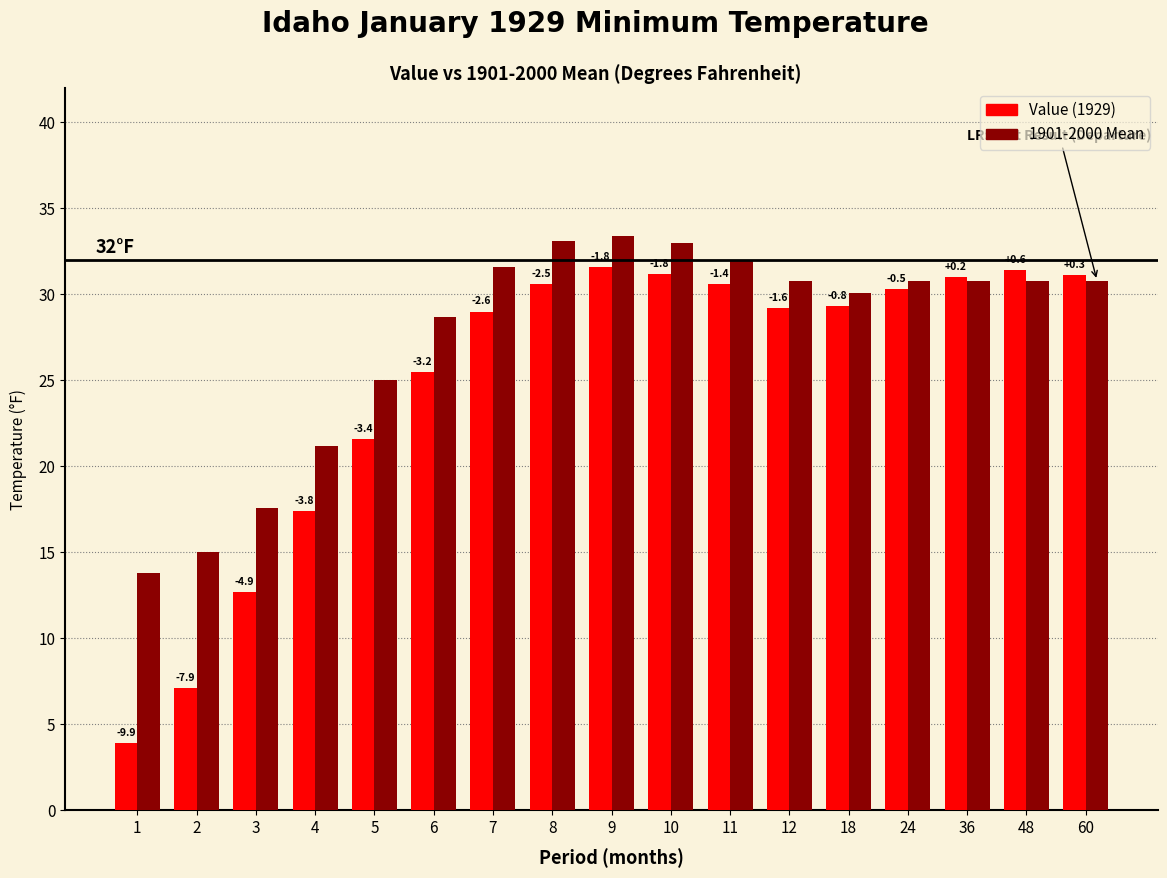

What is the greatest value displayed?

33.4